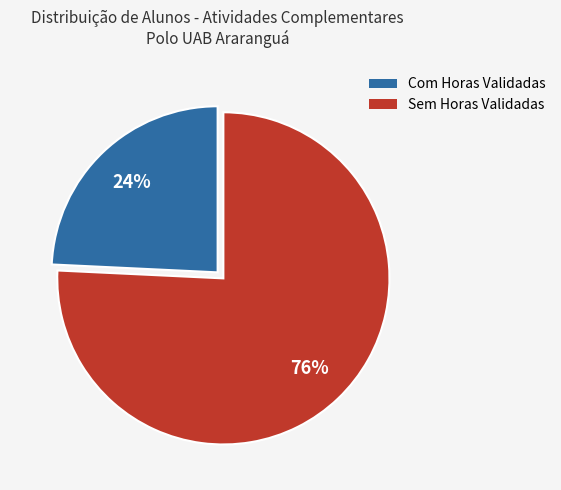

Is there any slice that represents more than half of the pie?

Yes